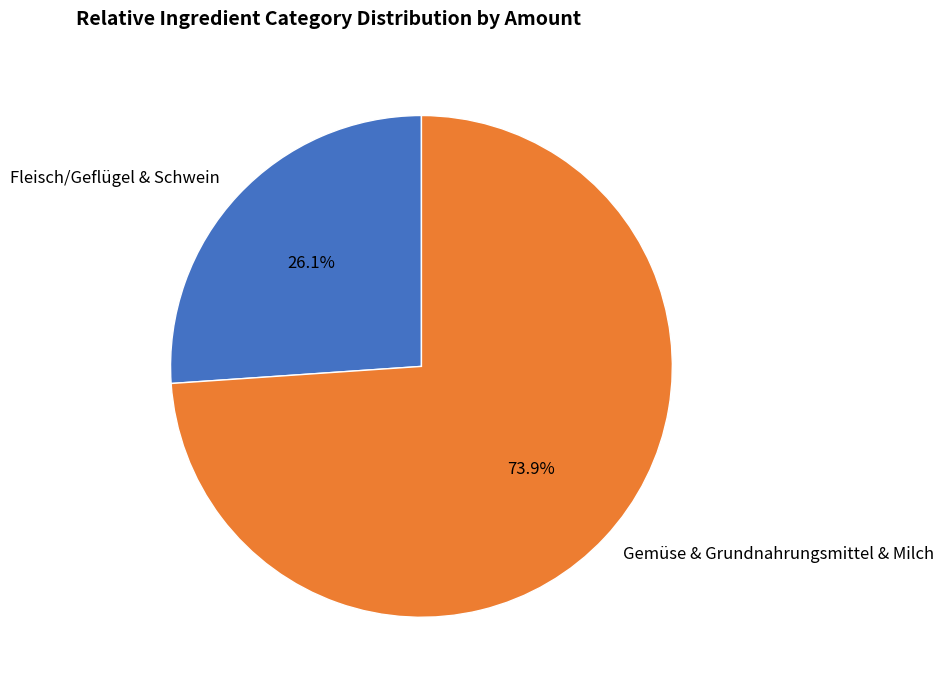

Which has a higher value, Fleisch/Geflügel & Schwein or Gemüse & Grundnahrungsmittel & Milch?

Gemüse & Grundnahrungsmittel & Milch